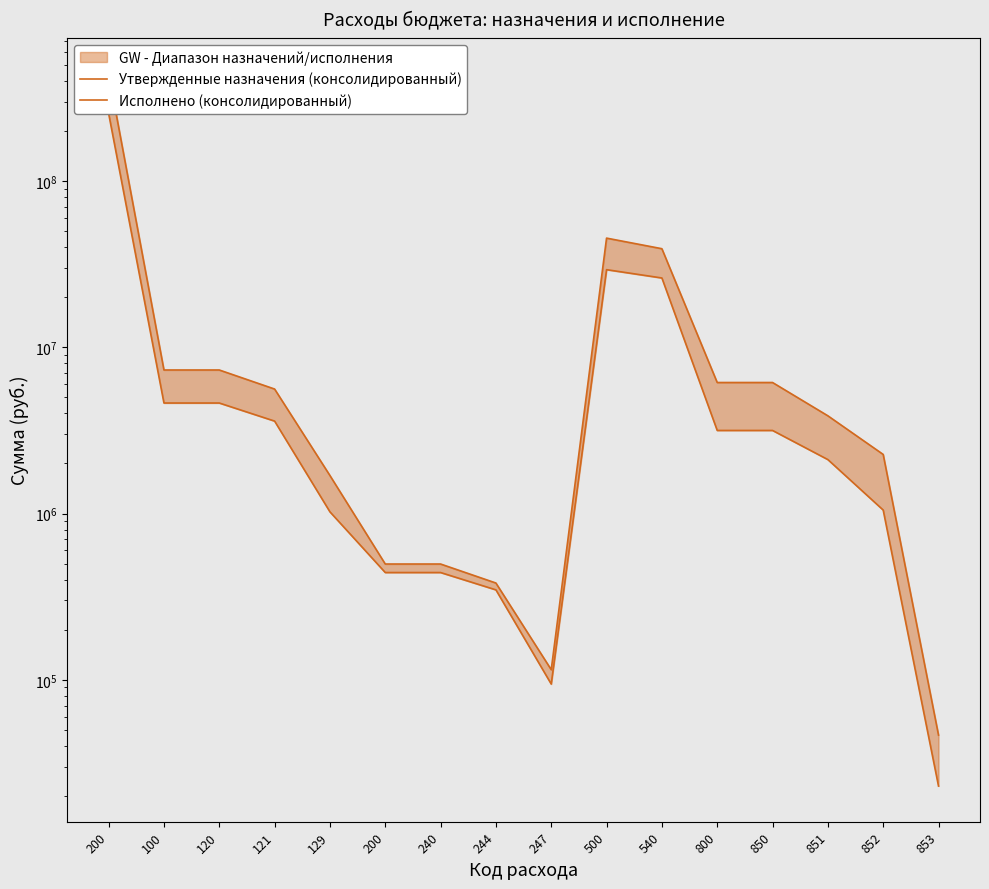

What is the spread (max minus min) of values at 851?

1760824.6